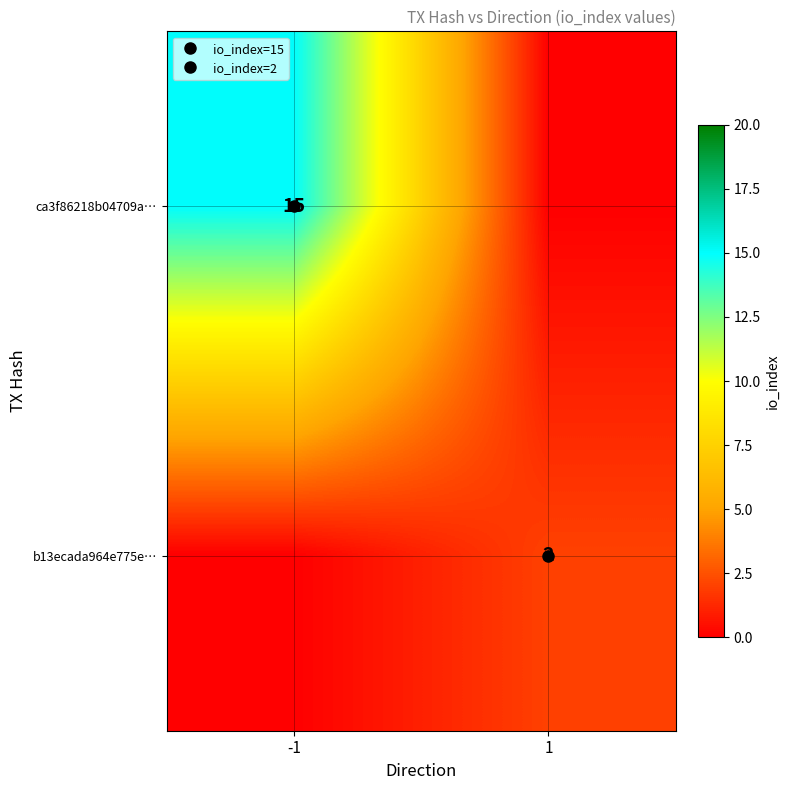

How many ca3f86218b04709a… values are between 0 and 15?

2